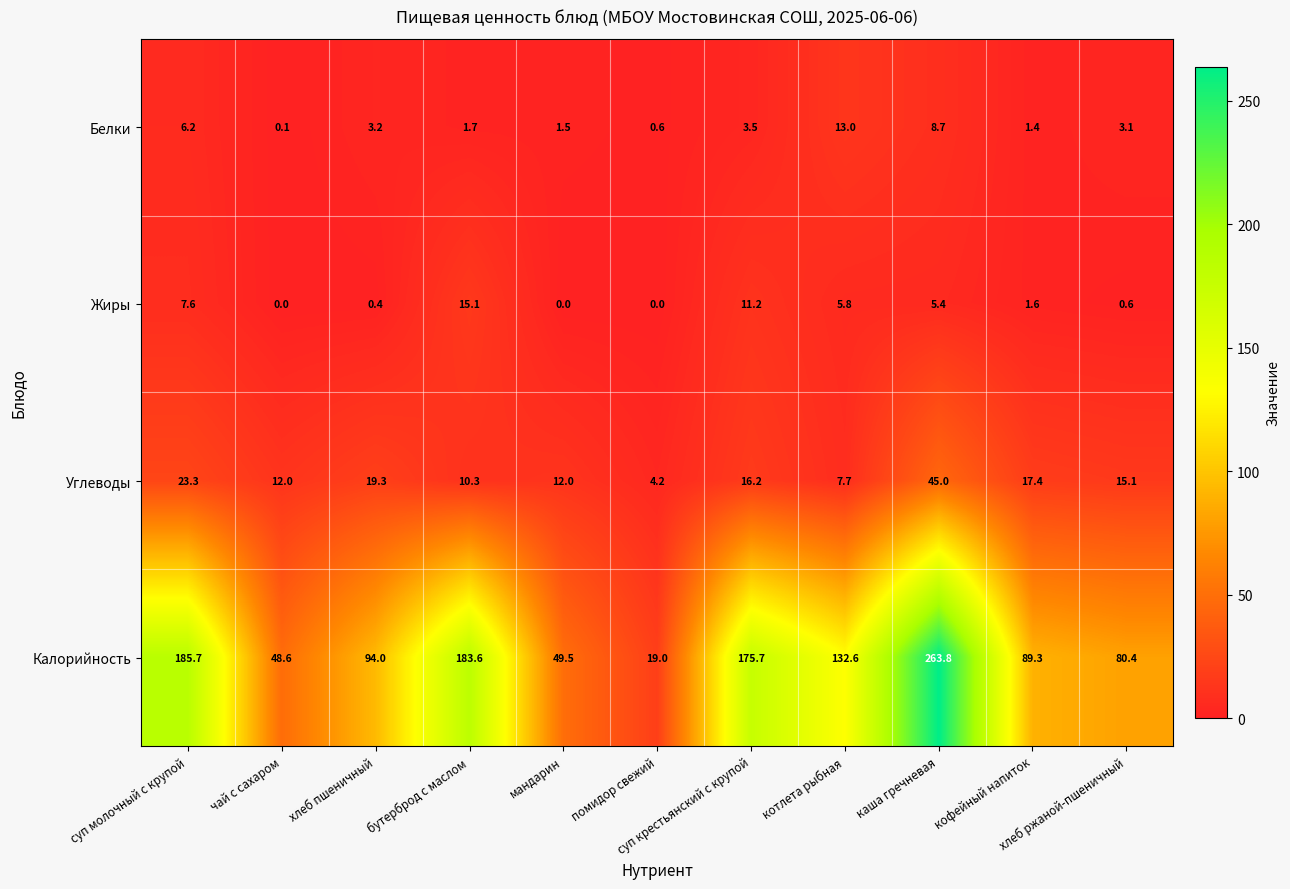

What is the difference between the maximum and second lowest values in the Углеводы series?

37.3